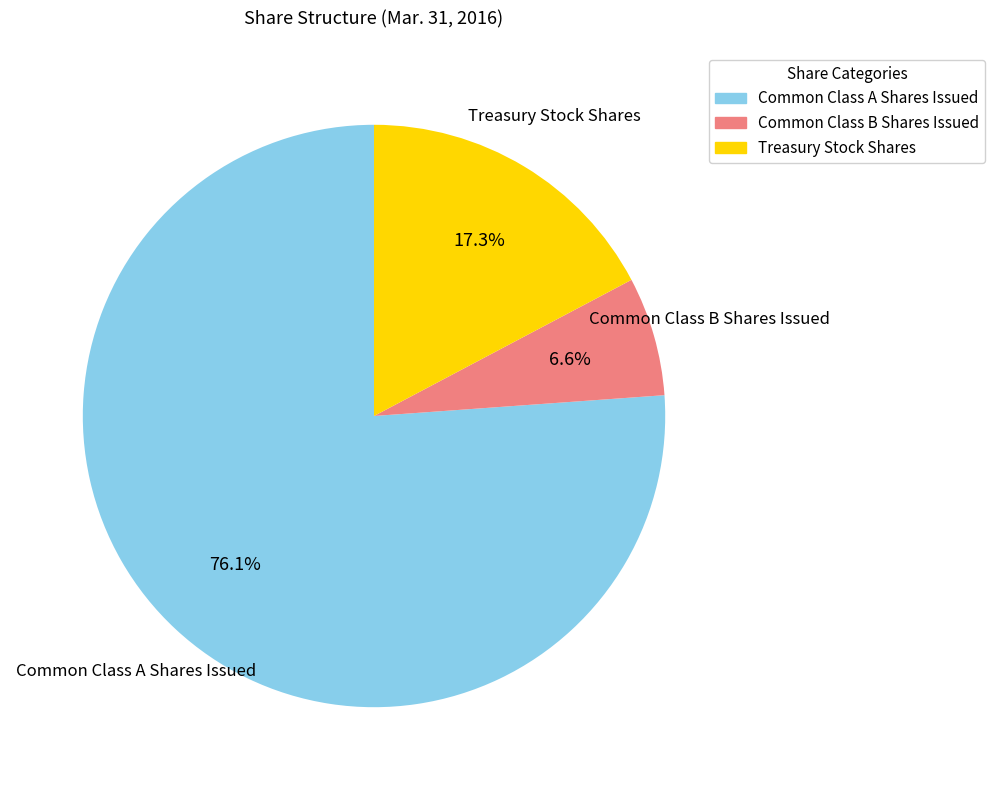

What is the majority slice?

Common Class A Shares Issued